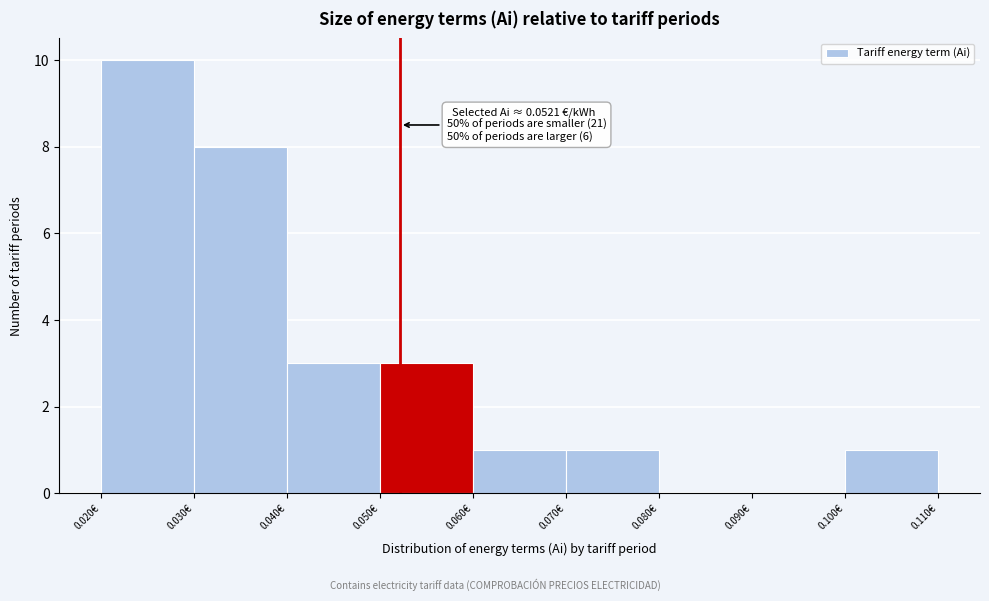

Which range on the x-axis has the tallest bar?

0.02 to 0.03